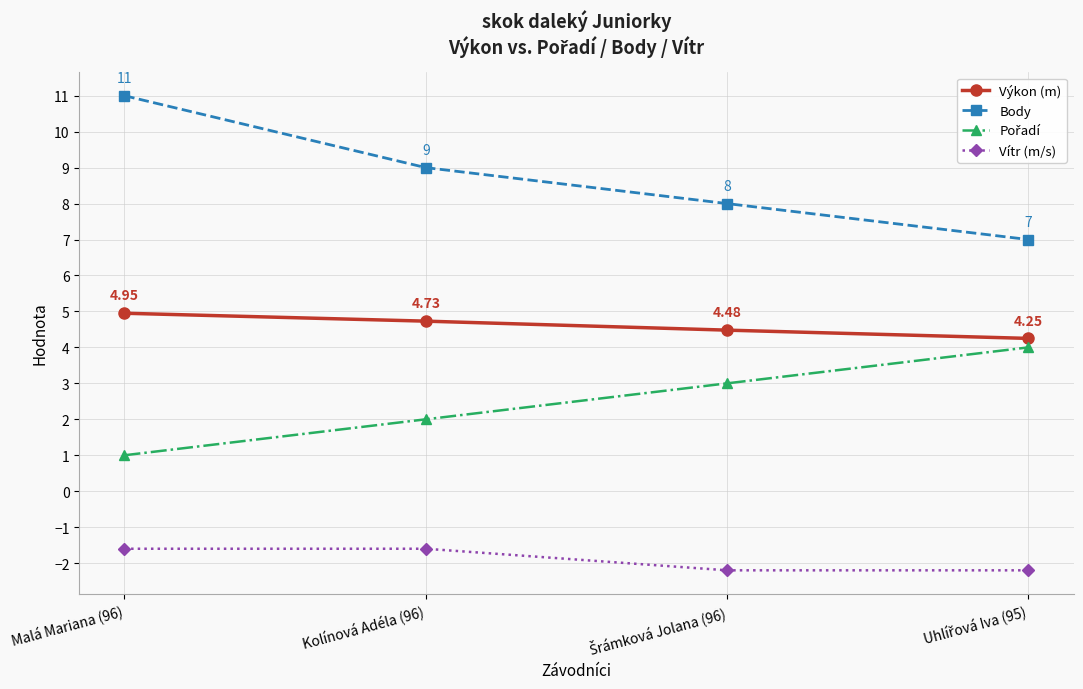

True or false: Body and Výkon (m) cross at least once.

False